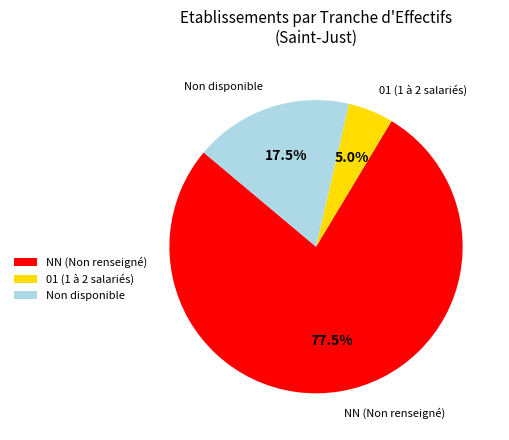

Is there a majority slice in this chart?

Yes